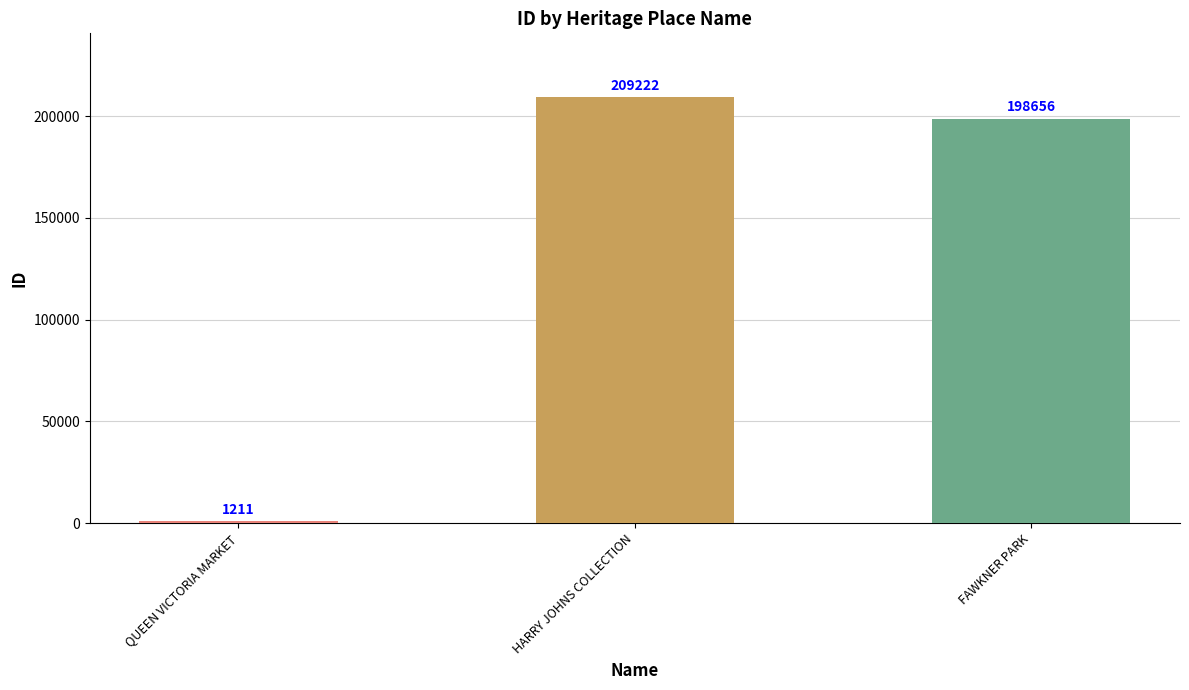

Rank the categories by value from highest to lowest.

HARRY JOHNS COLLECTION, FAWKNER PARK, QUEEN VICTORIA MARKET